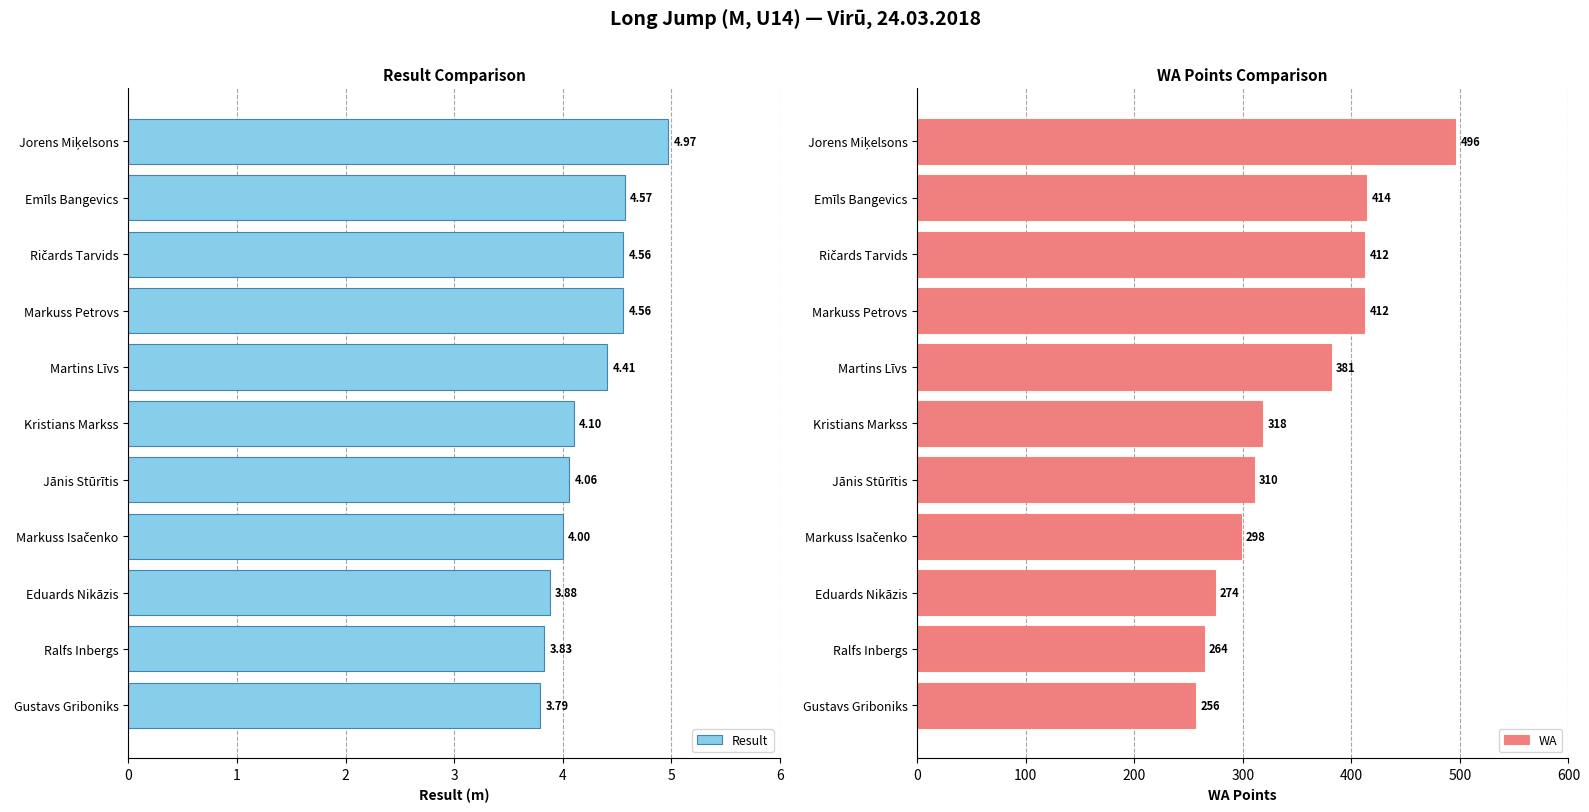

What is the difference between the maximum and minimum values in the Result series?

1.2